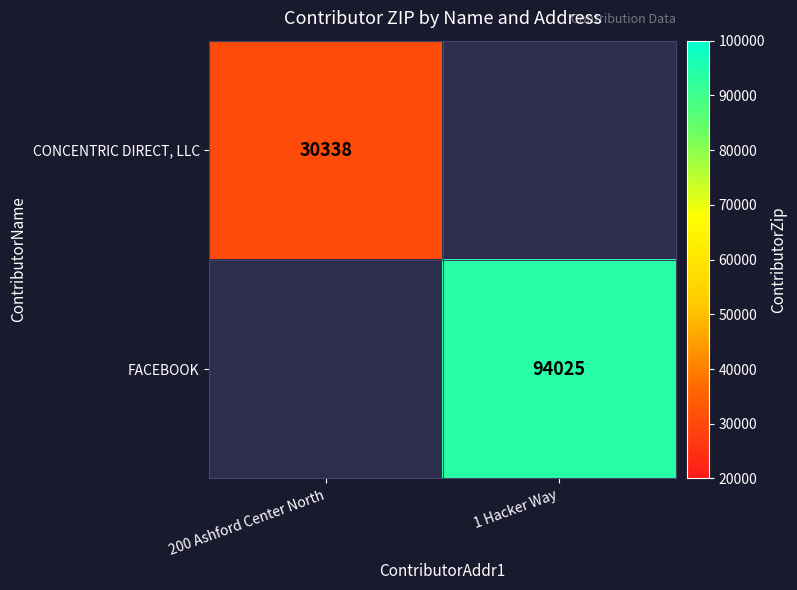

The CONCENTRIC DIRECT, LLC series shows 50735.6 at 200 Ashford Center North. True or false?

False